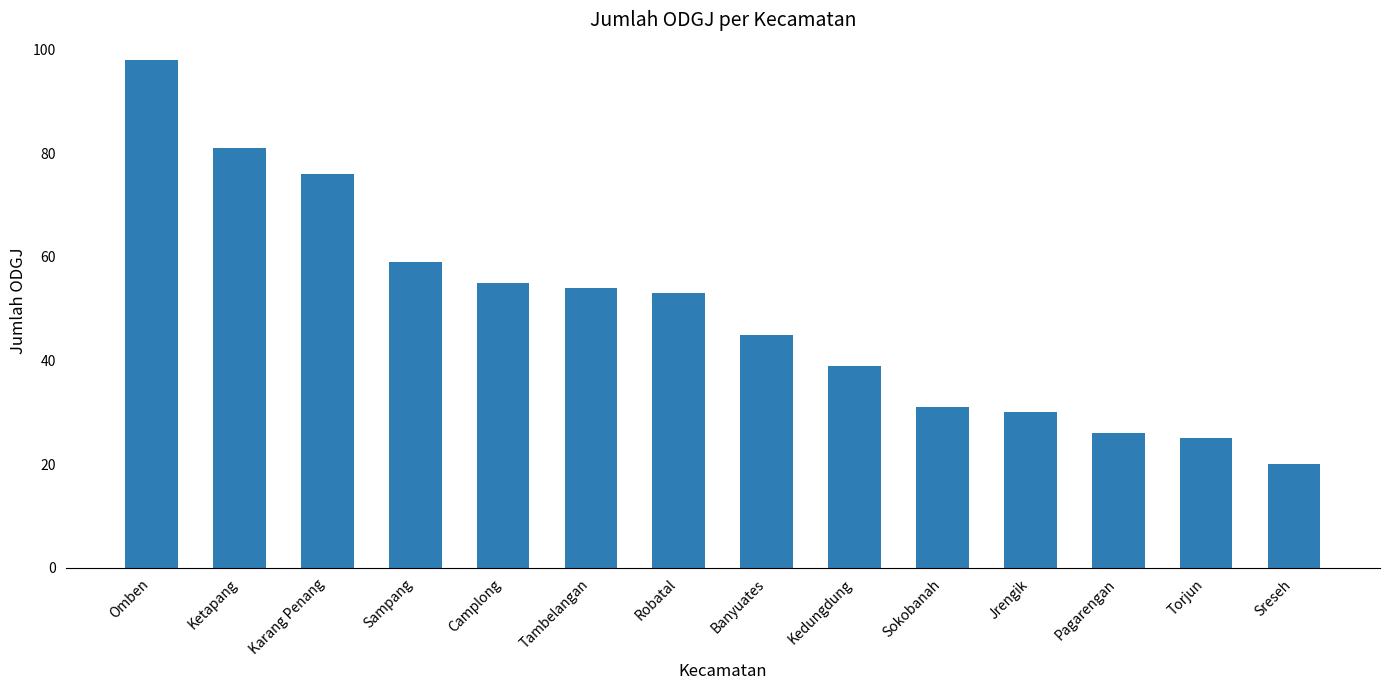

Rank the categories by value from lowest to highest.

Sreseh, Torjun, Pagarengan, Jrengik, Sokobanah, Kedungdung, Banyuates, Robatal, Tambelangan, Camplong, Sampang, Karang Penang, Ketapang, Omben